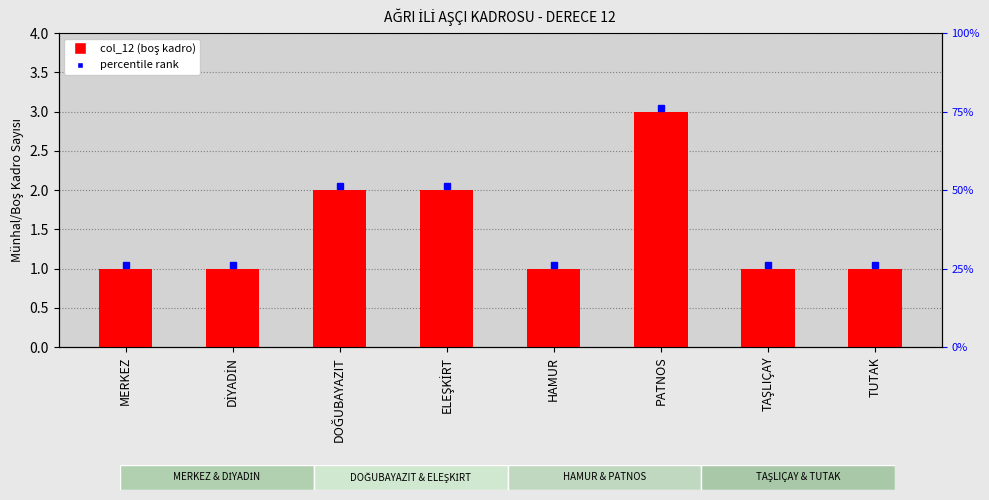

What is the label of the 6th bar from the right?

DOĞUBAYAZIT